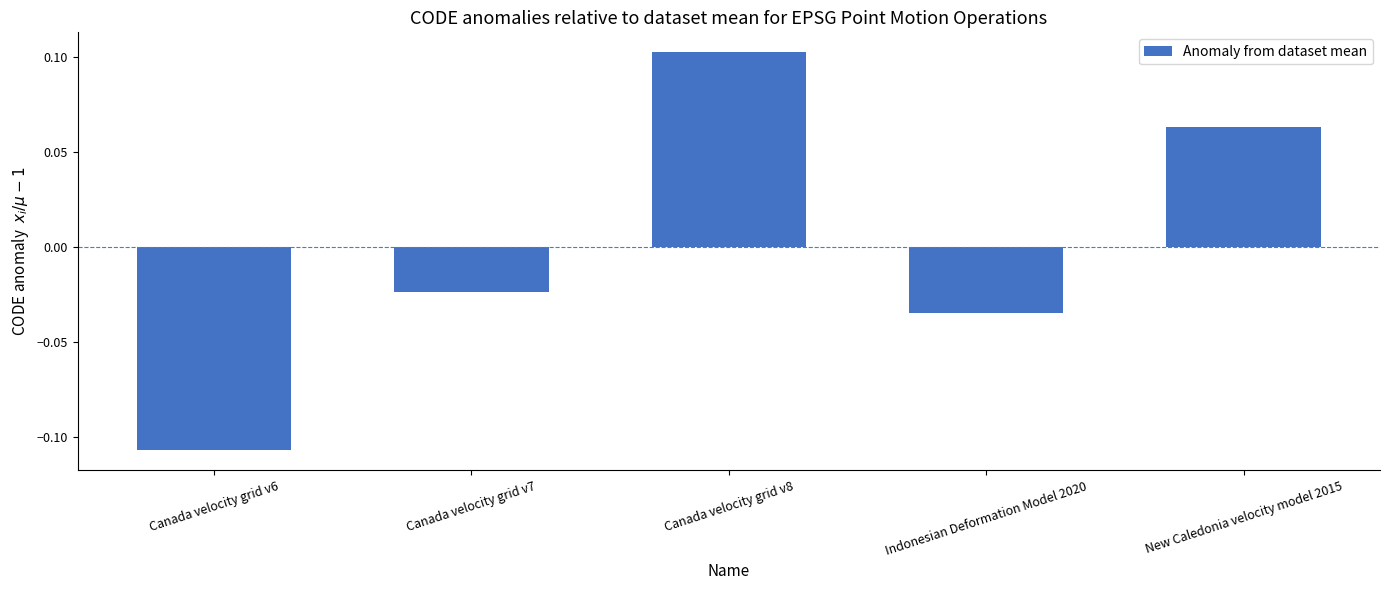

True or false: the data shows 0.0 at New Caledonia velocity model 2015.

False